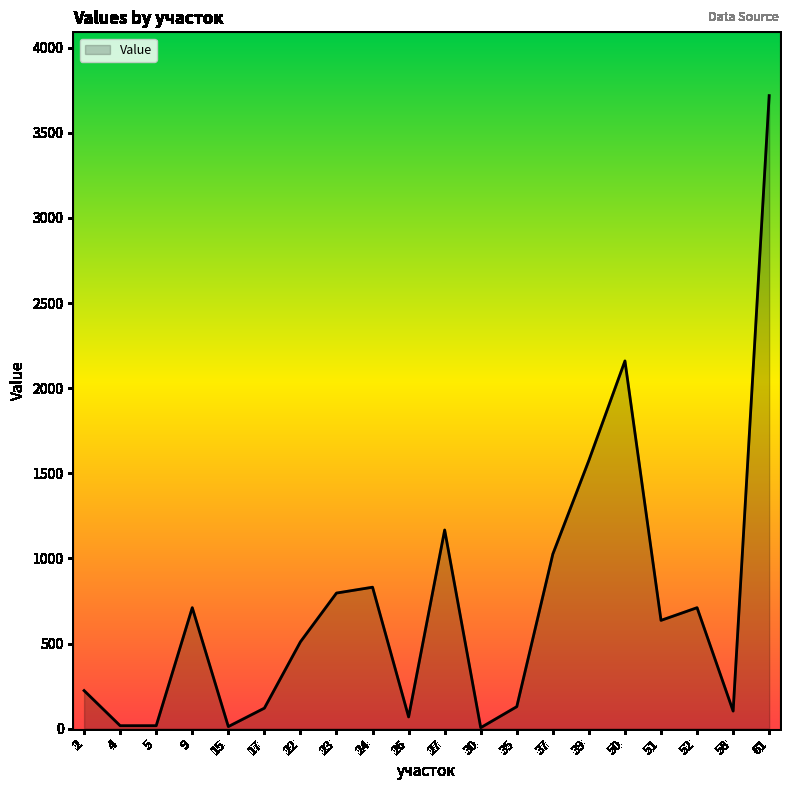

What is the difference between the maximum and minimum values?

3713.0